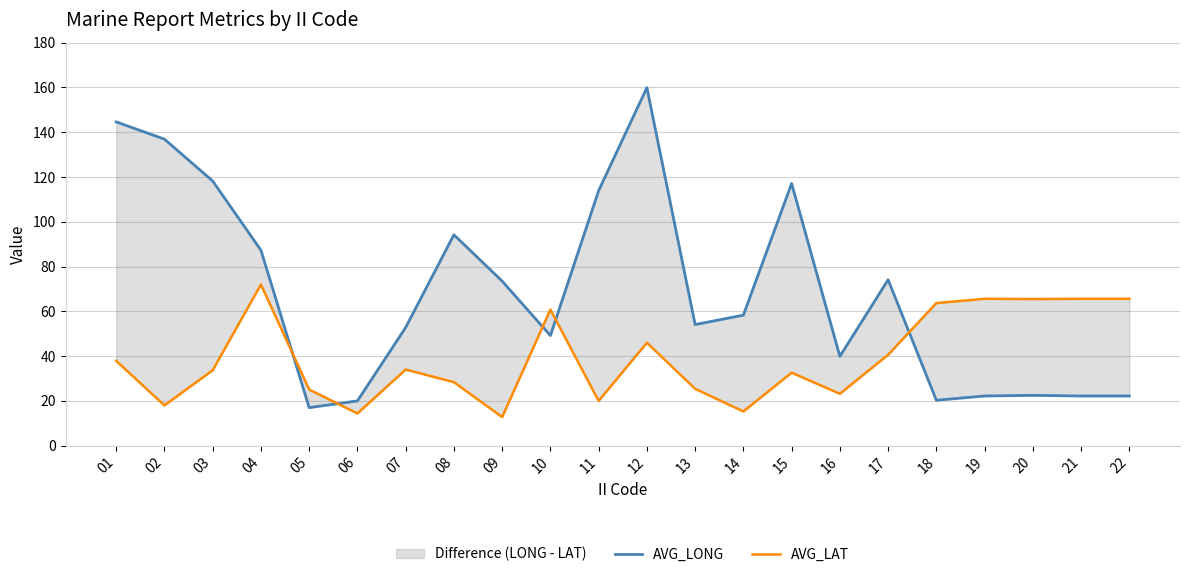

Where do AVG_LAT and AVG_LONG first cross each other?

04 and 05